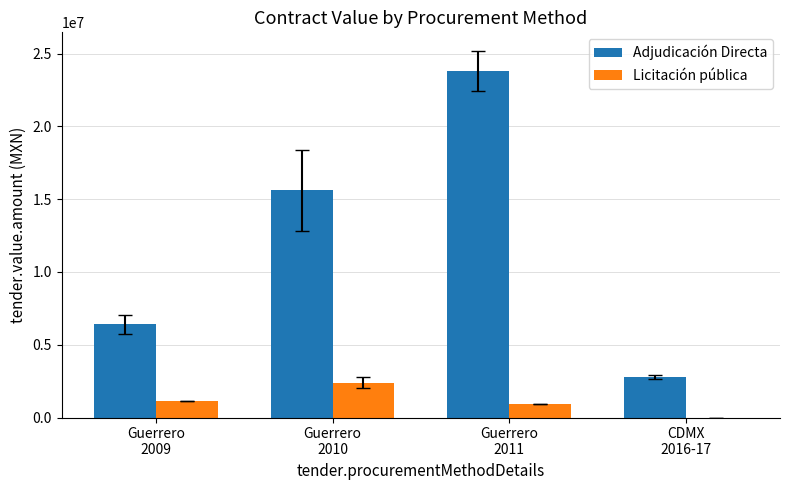

What is the sum of all Adjudicación Directa values?

48622474.8